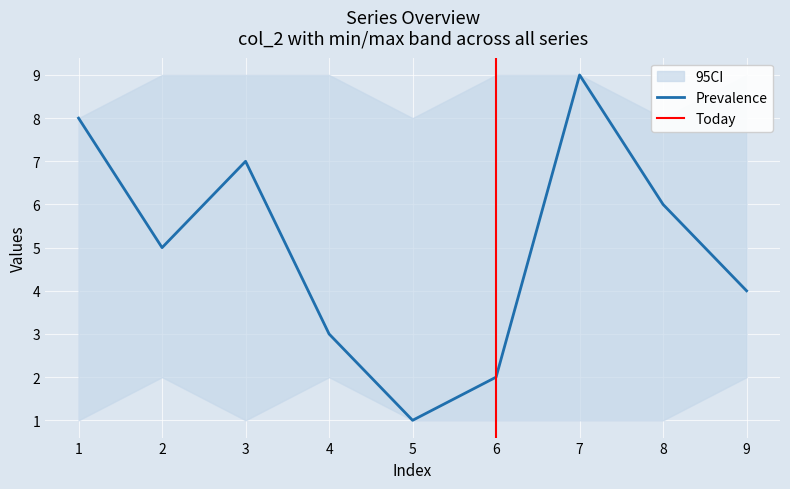

Rank the categories by Prevalence value from highest to lowest.

7, 1, 3, 8, 2, 9, 4, 6, 5